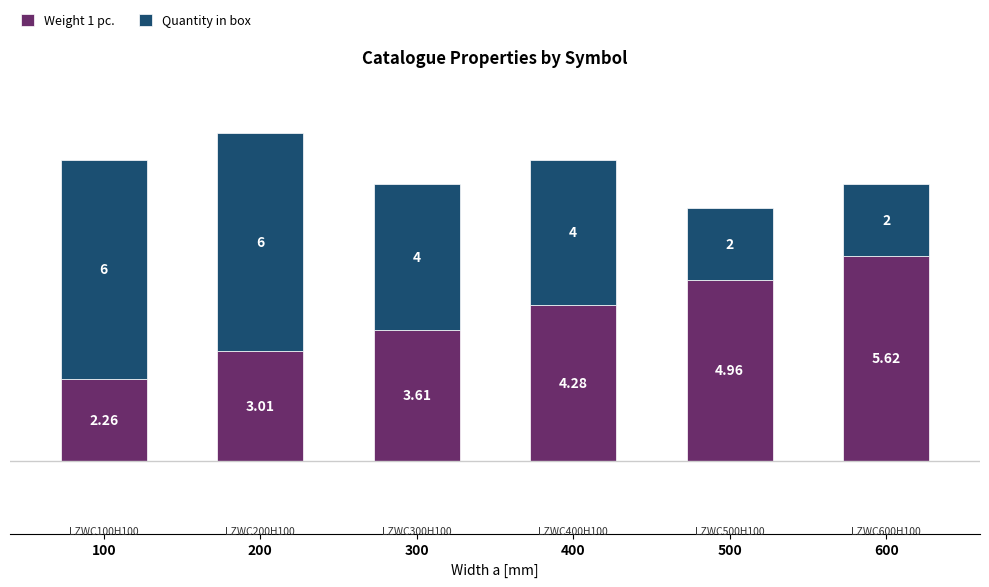

List the labels in order of Weight 1 pc. value, largest first.

600, 500, 400, 300, 200, 100